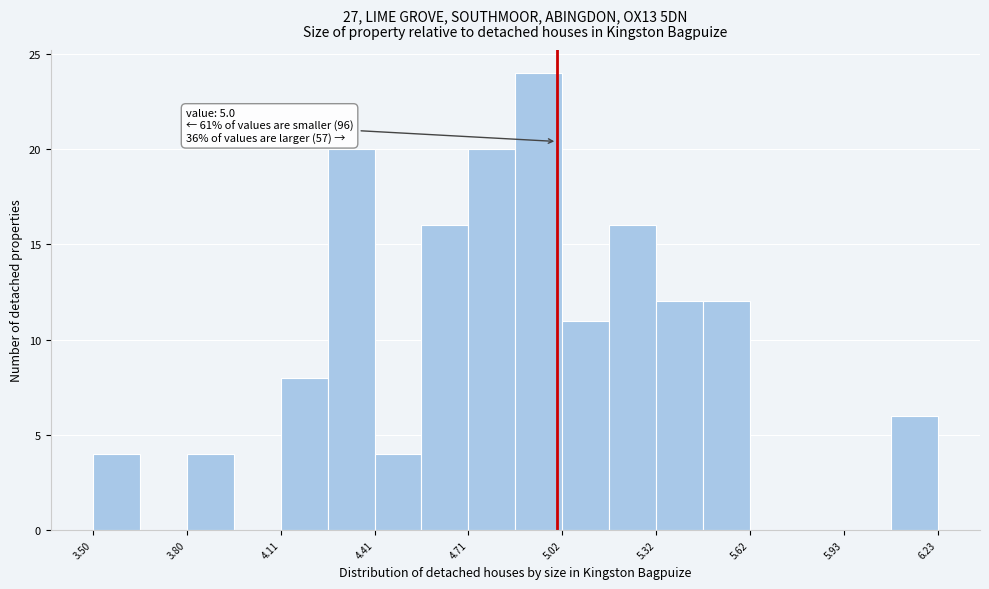

Read against the x-axis, roughly where is the centre of the tallest bar?

4.95